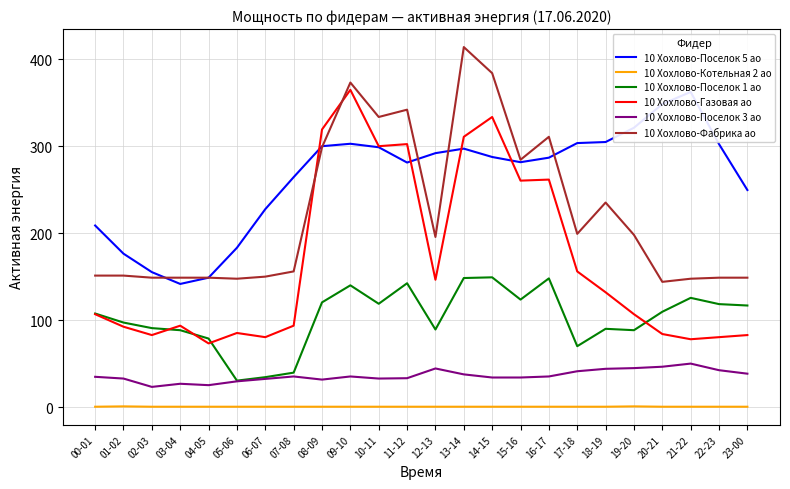

True or false: 10 Хохлово-Фабрика ао and 10 Хохлово-Поселок 1 ао cross at least once.

False